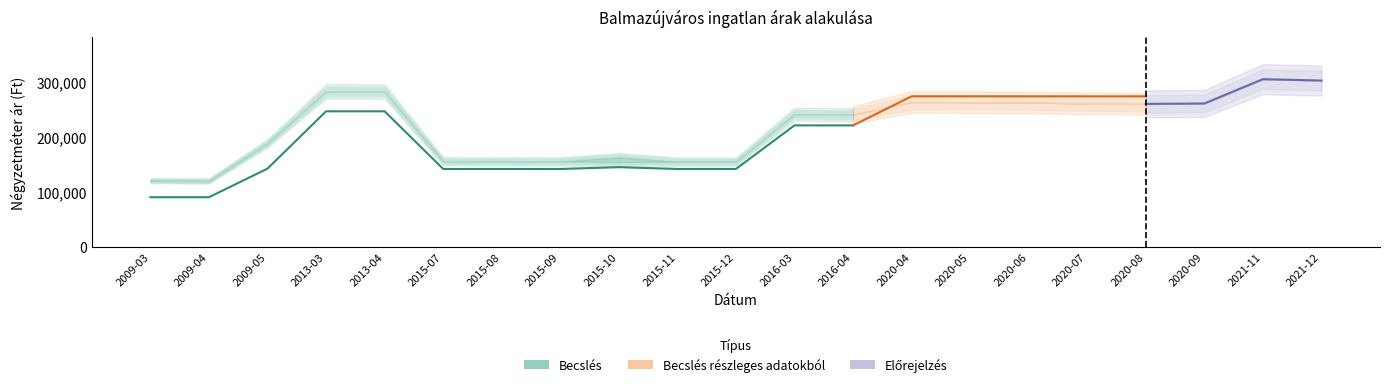

Is it true that Átlagos négyzetméter ár equals 529880 at 2021-12?

False